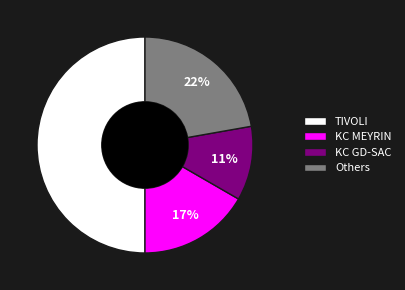

How many segments does this pie chart have?

4